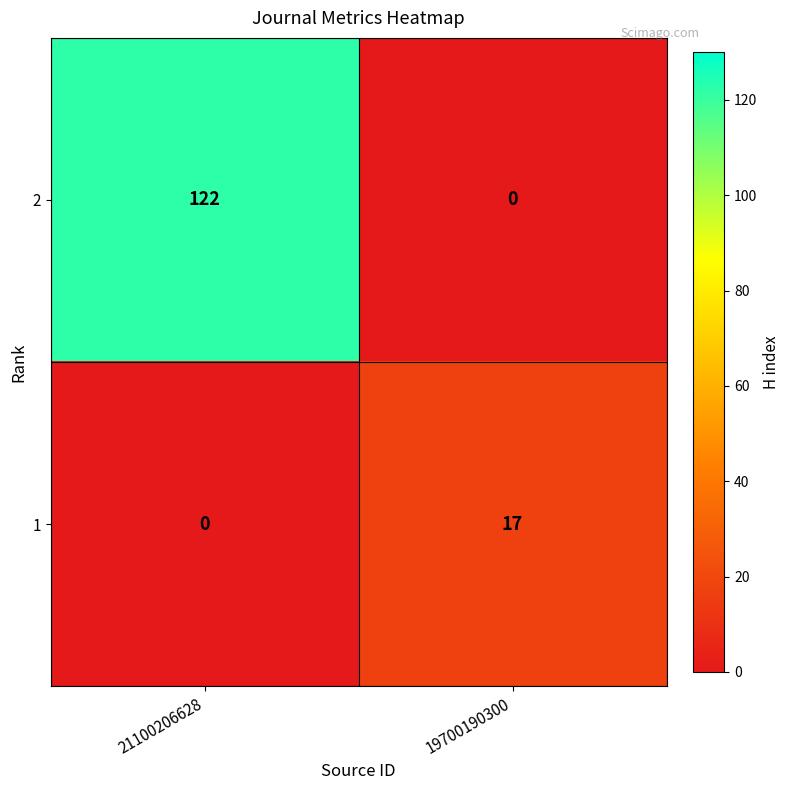

List the series in order of their overall mean, highest first.

2, 1